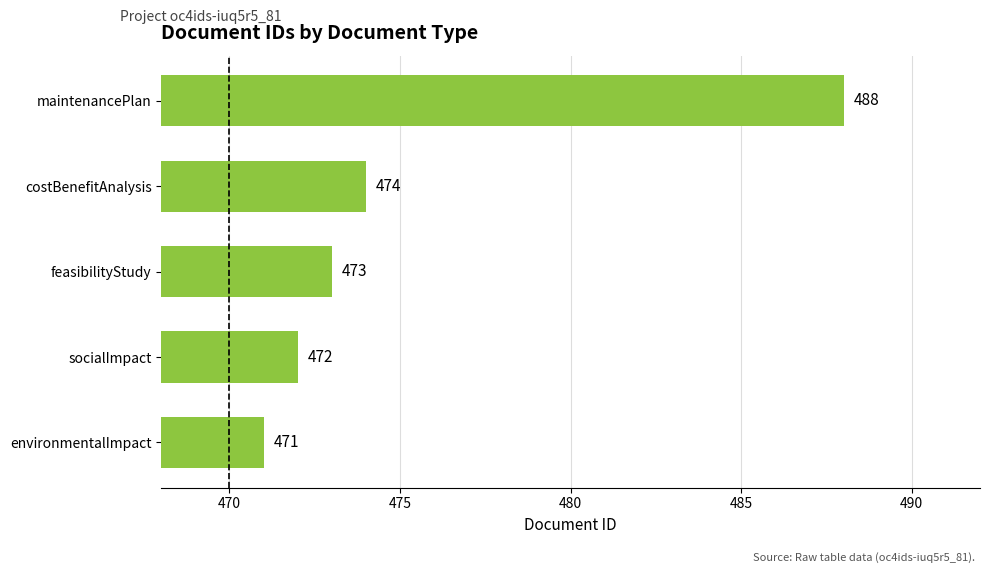

Count the number of data series in this chart.

1